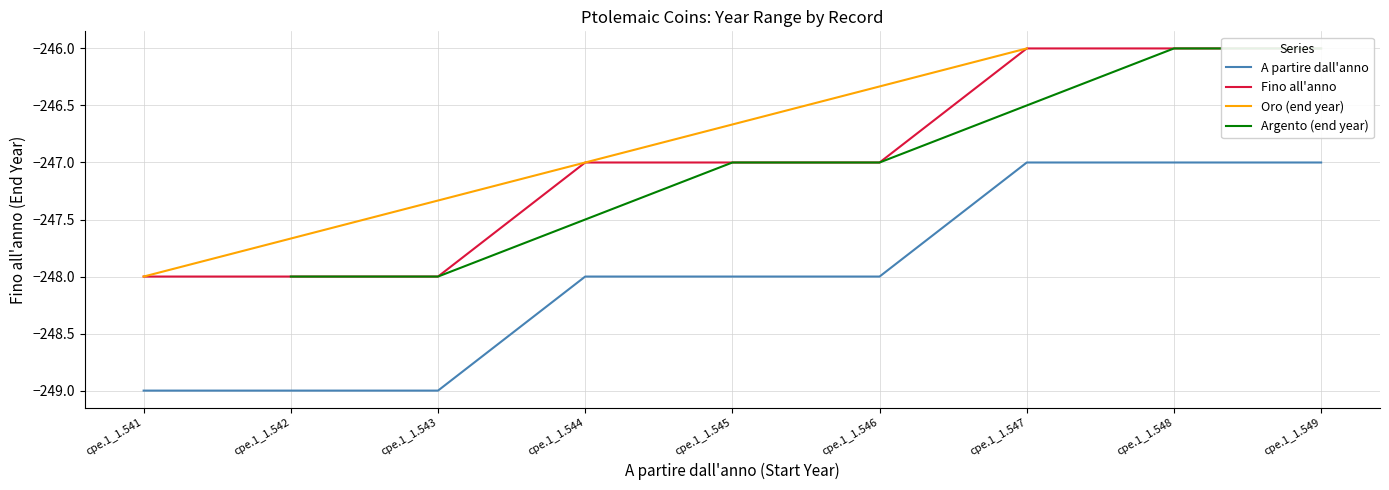

What is the lowest value of the A partire dall'anno series?

-249